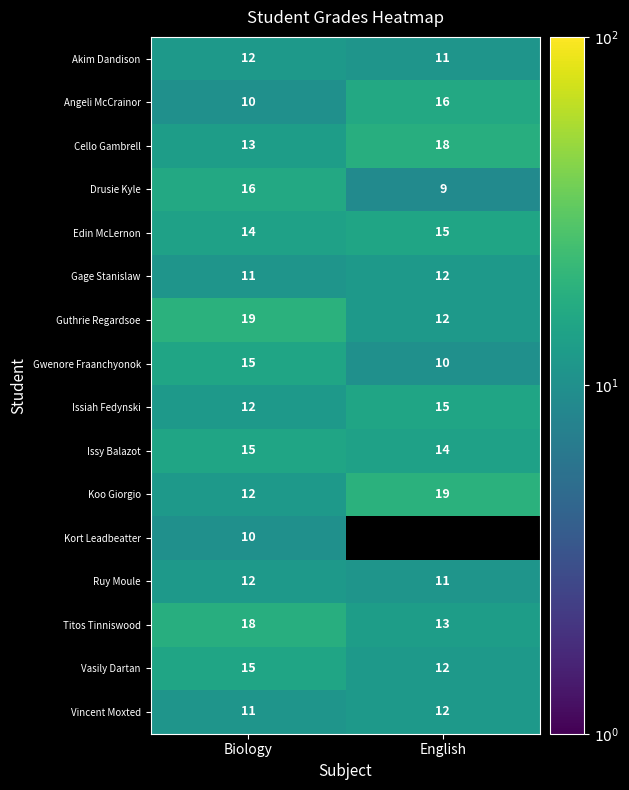

How many series are shown in this chart?

16